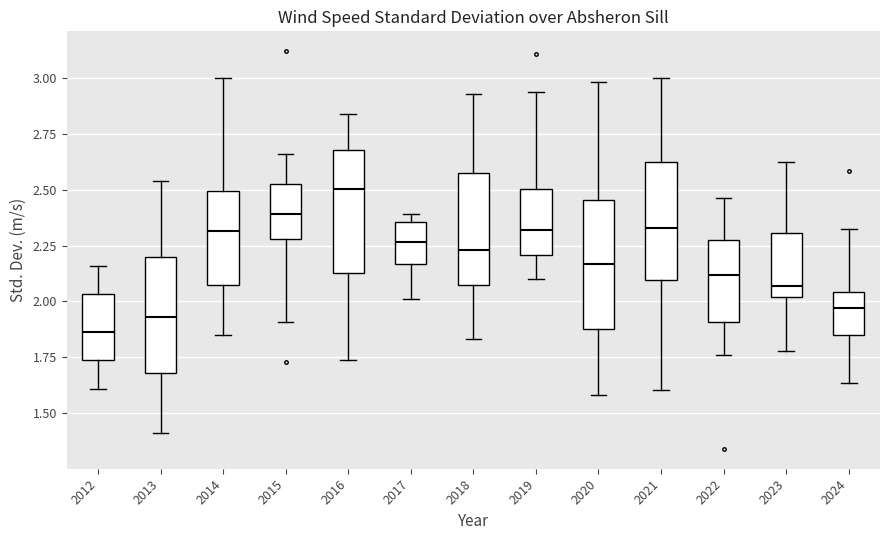

Reading left to right, transcribe this box plot: for each box, give where its median line is, the range the box spans, and where its two whiskers end, as read against the y-axis. The values are not printed on the chart, so give them approximately, as read against the axis.

2012: median 1.85, box 1.75 to 2.05, whiskers 1.60 to 2.15
2013: median 1.95, box 1.70 to 2.20, whiskers 1.40 to 2.55
2014: median 2.30, box 2.05 to 2.50, whiskers 1.85 to 3.00
2015: median 2.40, box 2.30 to 2.55, whiskers 1.90 to 2.65
2016: median 2.50, box 2.15 to 2.70, whiskers 1.75 to 2.85
2017: median 2.25, box 2.15 to 2.35, whiskers 2.00 to 2.40
2018: median 2.25, box 2.05 to 2.60, whiskers 1.85 to 2.95
2019: median 2.30, box 2.20 to 2.50, whiskers 2.10 to 2.95
2020: median 2.15, box 1.90 to 2.45, whiskers 1.60 to 3.00
2021: median 2.35, box 2.10 to 2.65, whiskers 1.60 to 3.00
2022: median 2.10, box 1.90 to 2.30, whiskers 1.75 to 2.45
2023: median 2.05, box 2.00 to 2.30, whiskers 1.80 to 2.65
2024: median 1.95, box 1.85 to 2.05, whiskers 1.65 to 2.30